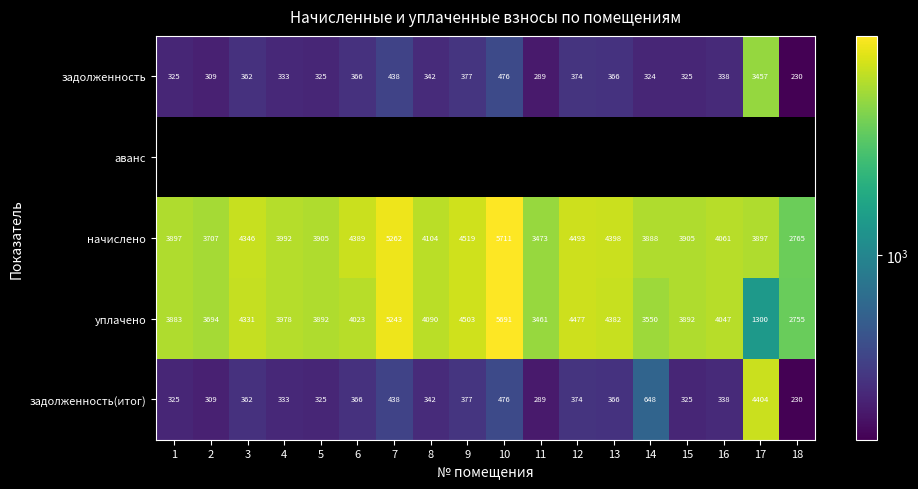

What value does the задолженность(итог) series have at 12?

374